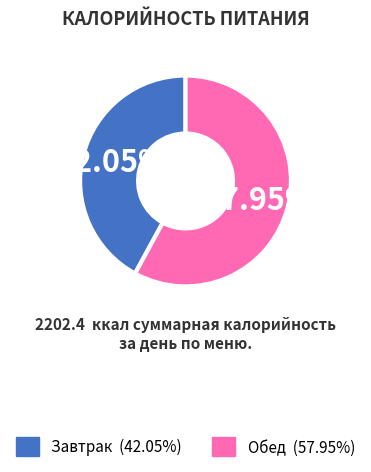

To the nearest percent, what is the average slice percentage?

50%